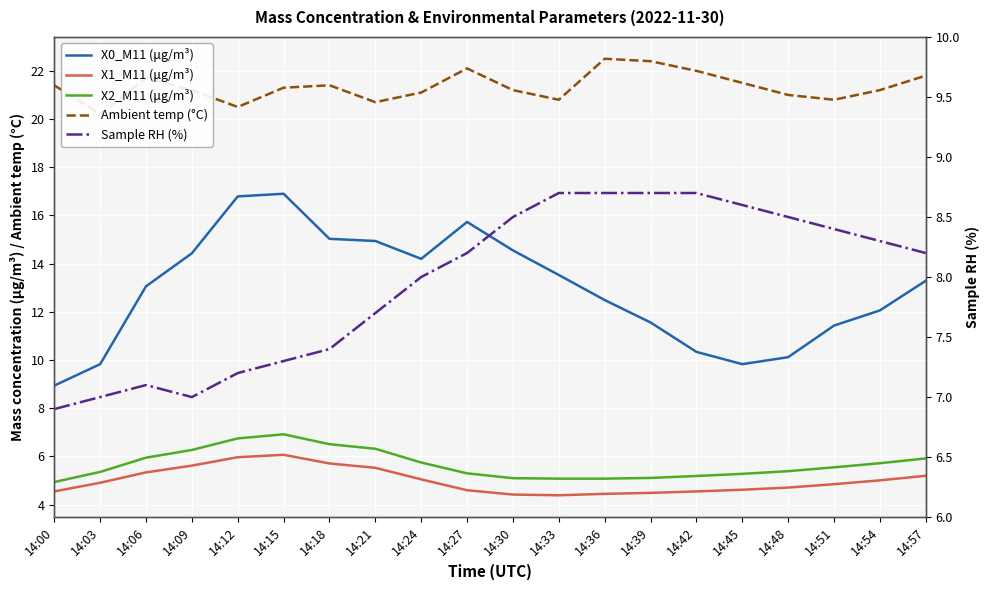

What is the difference between the maximum and minimum values in the Sample RH (%) series?

1.8